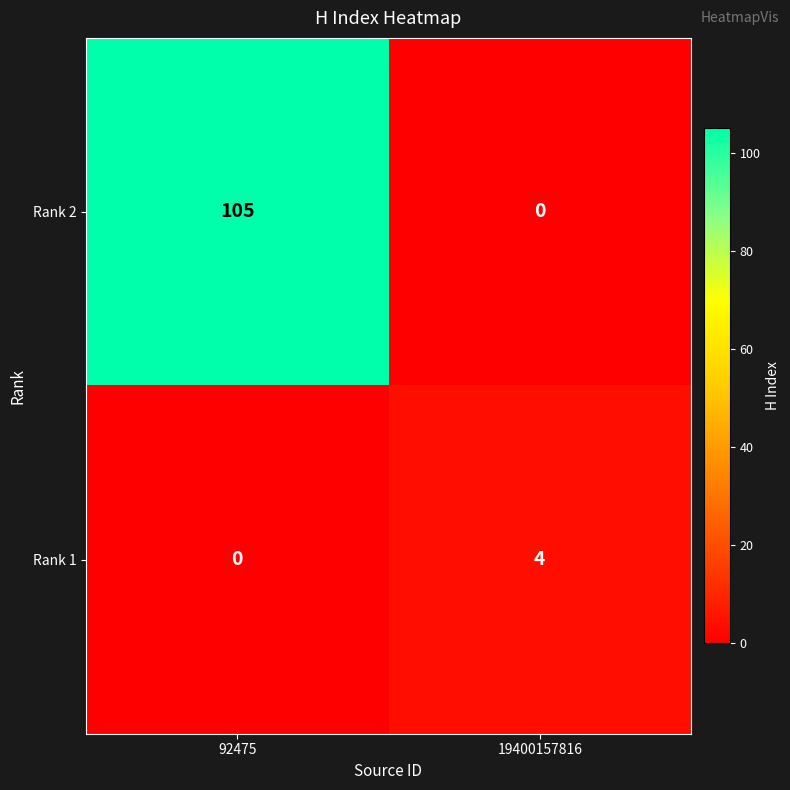

At which category is the sum across all series the highest?

92475